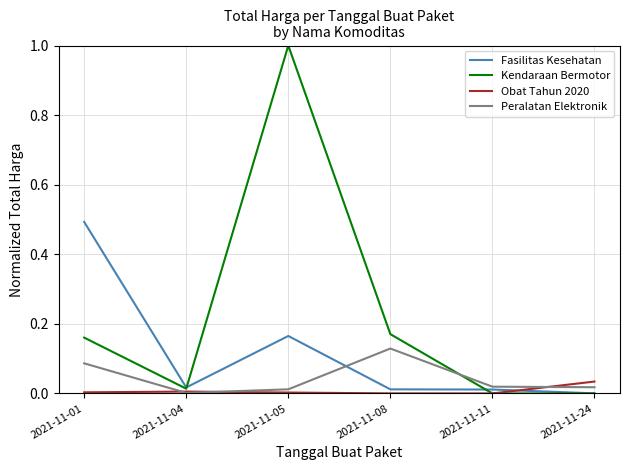

The value of Peralatan Elektronik at 2021-11-08 is 0.2. True or false?

False